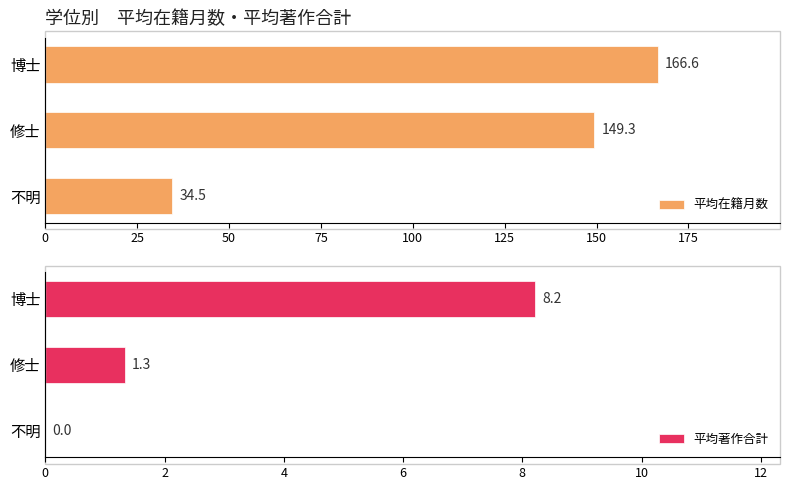

What is the highest value of the 平均著作合計 series?

8.2